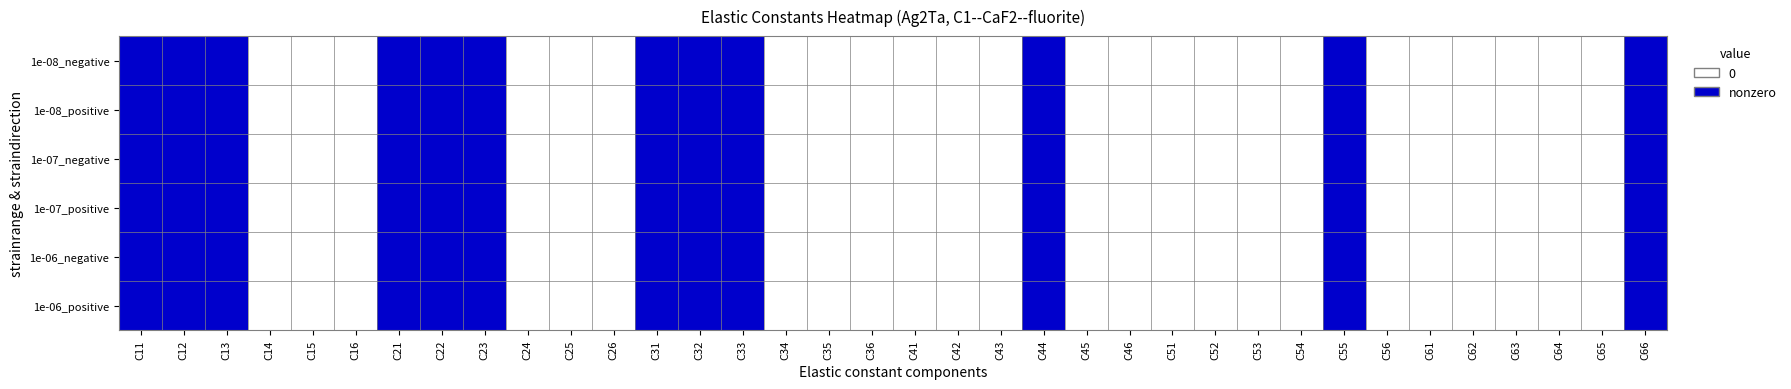

Reading left to right, list all the values displayed in this chart.

1e-08_negative: C11=1	C12=1	C13=1	C14=0	C15=0	C16=0	C21=1	C22=1	C23=1	C24=0	C25=0	C26=0	C31=1	C32=1	C33=1	C34=0	C35=0	C36=0	C41=0	C42=0	C43=0	C44=1	C45=0	C46=0	C51=0	C52=0	C53=0	C54=0	C55=1	C56=0	C61=0	C62=0	C63=0	C64=0	C65=0	C66=1
1e-08_positive: C11=1	C12=1	C13=1	C14=0	C15=0	C16=0	C21=1	C22=1	C23=1	C24=0	C25=0	C26=0	C31=1	C32=1	C33=1	C34=0	C35=0	C36=0	C41=0	C42=0	C43=0	C44=1	C45=0	C46=0	C51=0	C52=0	C53=0	C54=0	C55=1	C56=0	C61=0	C62=0	C63=0	C64=0	C65=0	C66=1
1e-07_negative: C11=1	C12=1	C13=1	C14=0	C15=0	C16=0	C21=1	C22=1	C23=1	C24=0	C25=0	C26=0	C31=1	C32=1	C33=1	C34=0	C35=0	C36=0	C41=0	C42=0	C43=0	C44=1	C45=0	C46=0	C51=0	C52=0	C53=0	C54=0	C55=1	C56=0	C61=0	C62=0	C63=0	C64=0	C65=0	C66=1
1e-07_positive: C11=1	C12=1	C13=1	C14=0	C15=0	C16=0	C21=1	C22=1	C23=1	C24=0	C25=0	C26=0	C31=1	C32=1	C33=1	C34=0	C35=0	C36=0	C41=0	C42=0	C43=0	C44=1	C45=0	C46=0	C51=0	C52=0	C53=0	C54=0	C55=1	C56=0	C61=0	C62=0	C63=0	C64=0	C65=0	C66=1
1e-06_negative: C11=1	C12=1	C13=1	C14=0	C15=0	C16=0	C21=1	C22=1	C23=1	C24=0	C25=0	C26=0	C31=1	C32=1	C33=1	C34=0	C35=0	C36=0	C41=0	C42=0	C43=0	C44=1	C45=0	C46=0	C51=0	C52=0	C53=0	C54=0	C55=1	C56=0	C61=0	C62=0	C63=0	C64=0	C65=0	C66=1
1e-06_positive: C11=1	C12=1	C13=1	C14=0	C15=0	C16=0	C21=1	C22=1	C23=1	C24=0	C25=0	C26=0	C31=1	C32=1	C33=1	C34=0	C35=0	C36=0	C41=0	C42=0	C43=0	C44=1	C45=0	C46=0	C51=0	C52=0	C53=0	C54=0	C55=1	C56=0	C61=0	C62=0	C63=0	C64=0	C65=0	C66=1